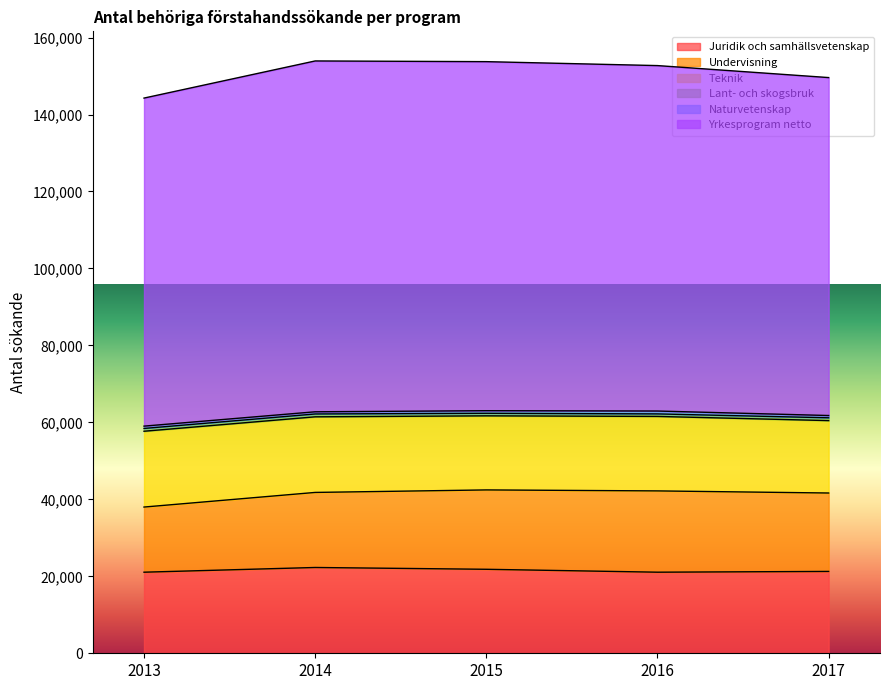

What is the difference between the Naturvetenskap values at 2016 and 2013?

143